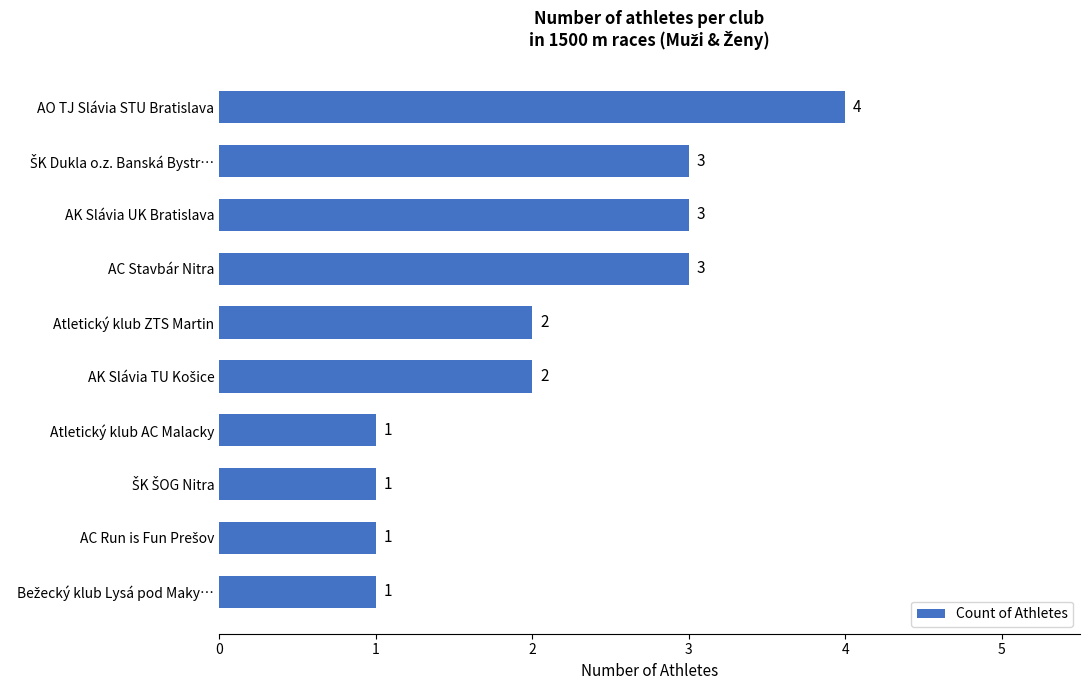

What is the difference between the second highest and minimum values?

2